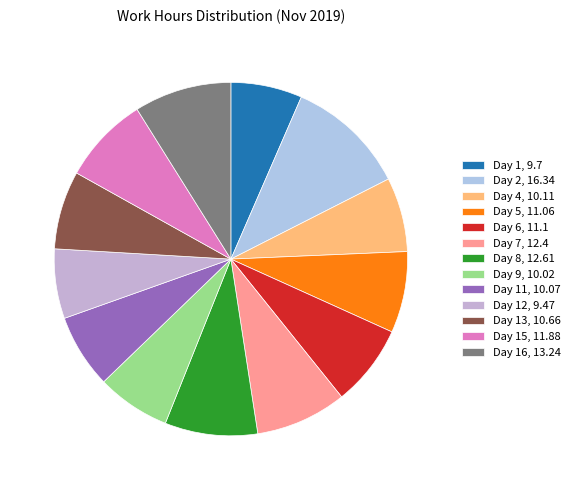

How many slices are in this pie chart?

13